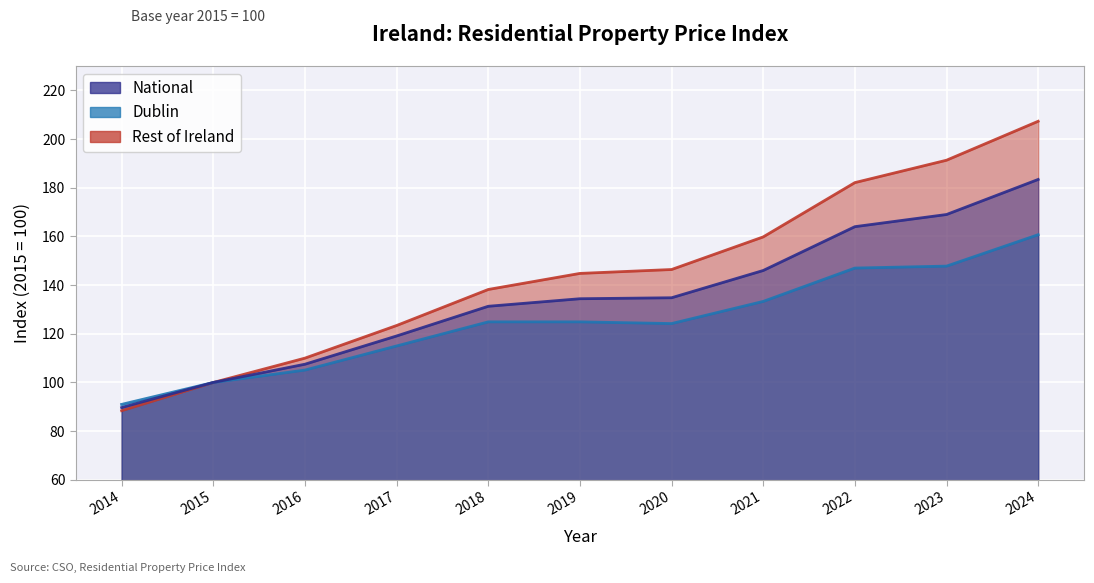

List the series in order of their overall mean, highest first.

Rest of Ireland, National, Dublin